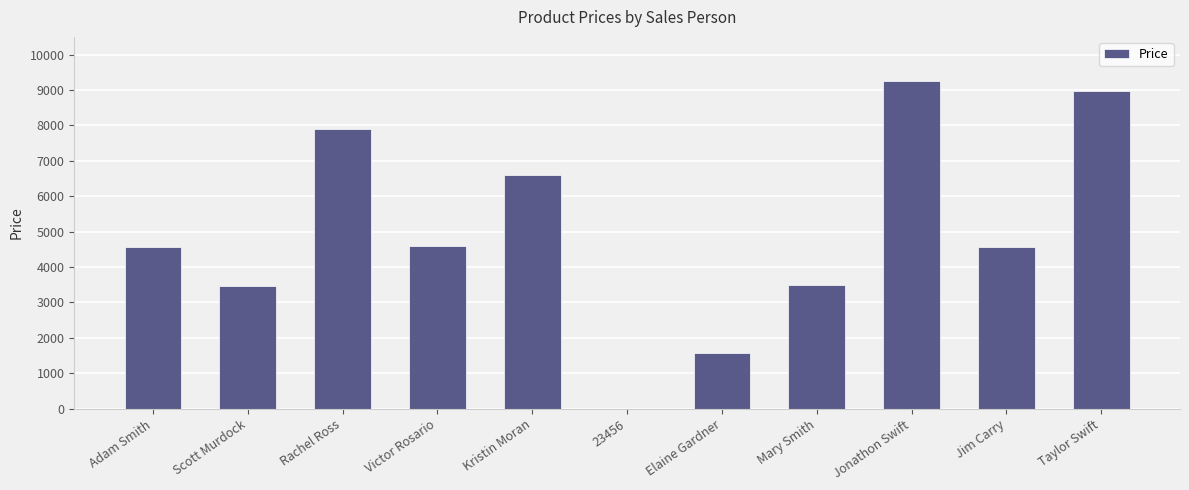

True or false: the data shows 4056 at Rachel Ross.

False